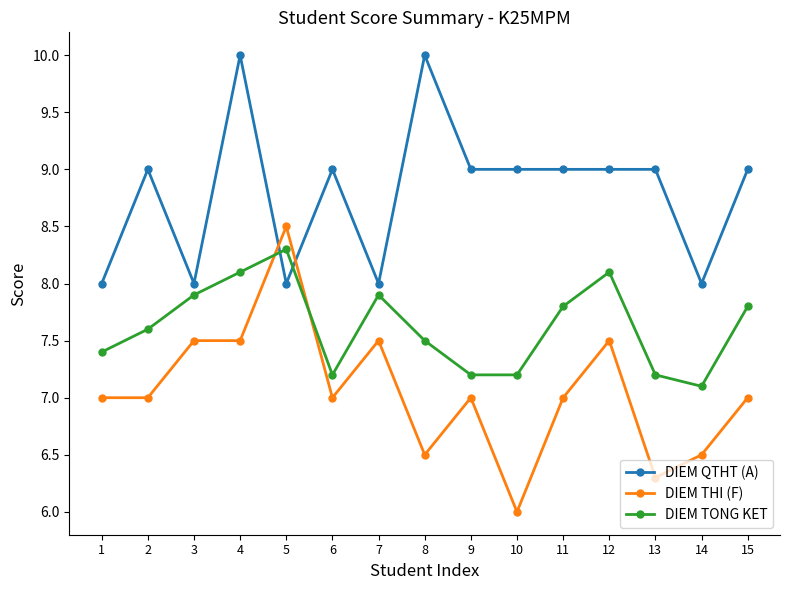

Where do DIEM TONG KET and DIEM QTHT (A) first cross each other?

4 and 5